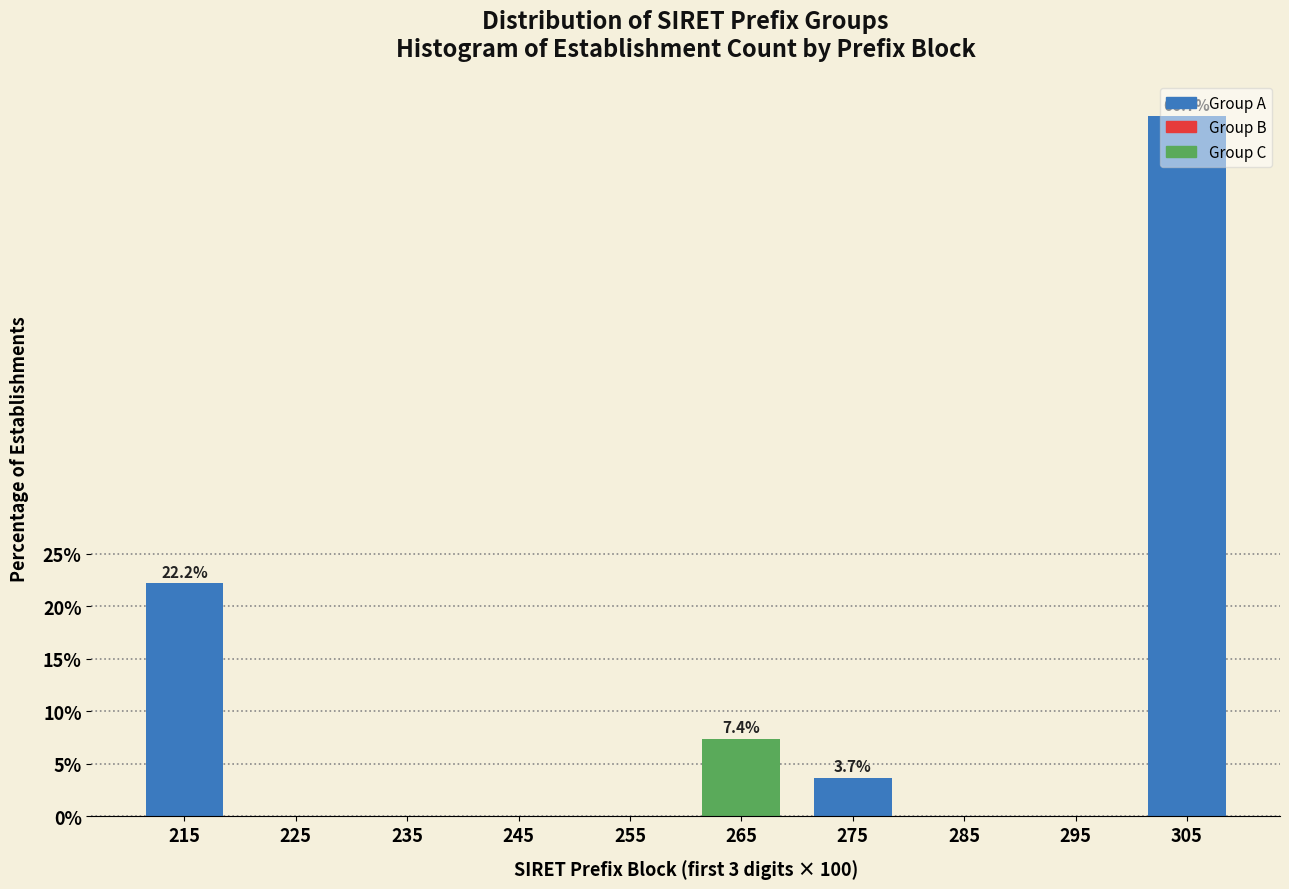

At which category does the chart reach its peak across all series?

305